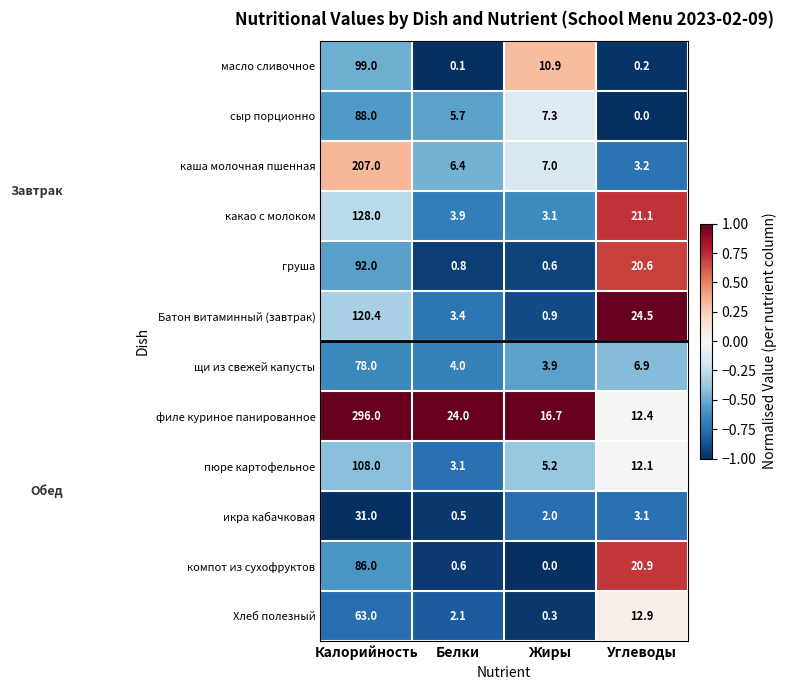

Which category has the lowest value in the пюре картофельное series?

Белки